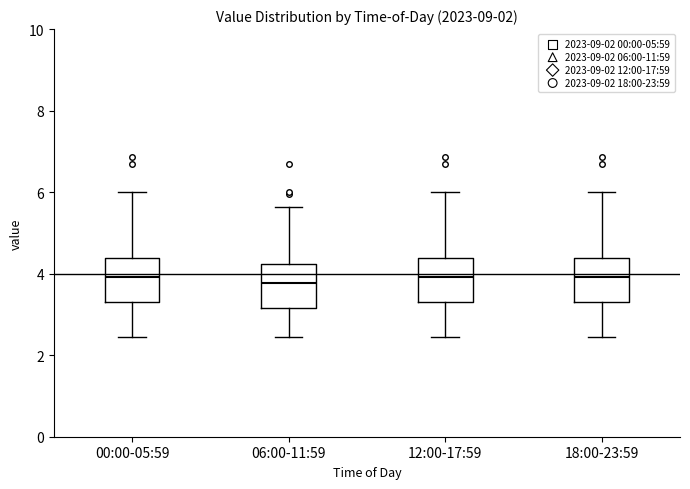

Where does the upper whisker of the box for 18:00-23:59 end on the y-axis? The values are not printed on the chart, so give them approximately, as read against the axis.

6.0